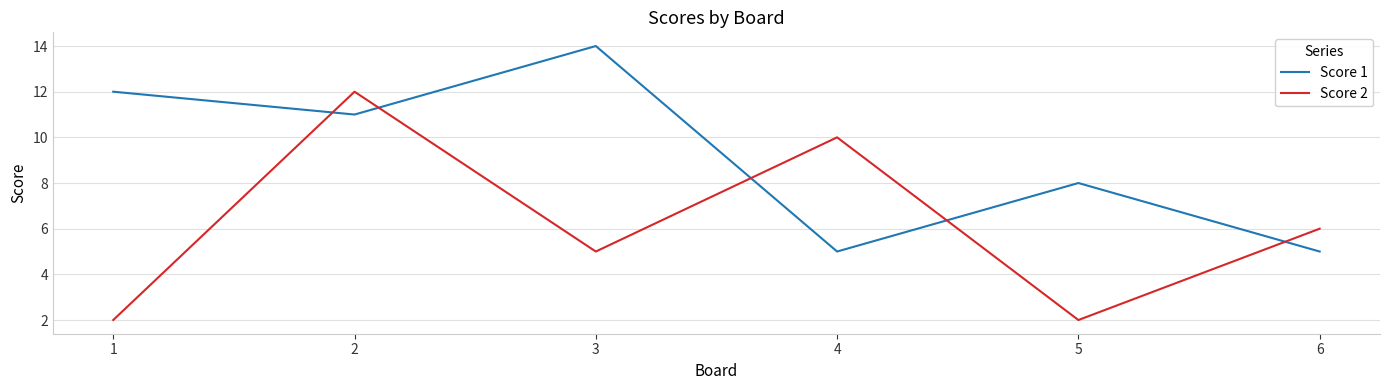

What is the difference between the highest and lowest values at 2?

1